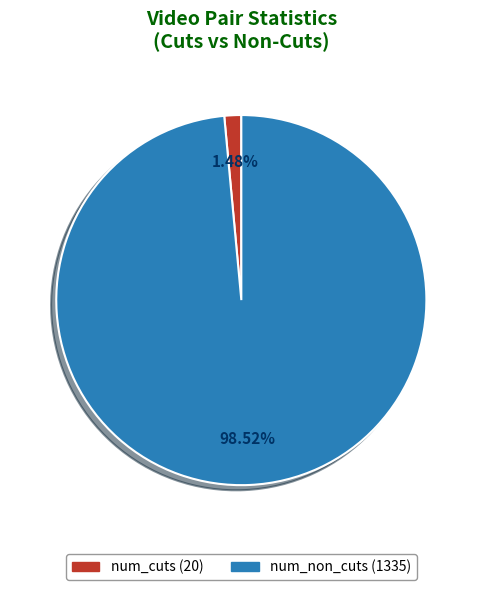

Between num_cuts and num_non_cuts, which is larger?

num_non_cuts